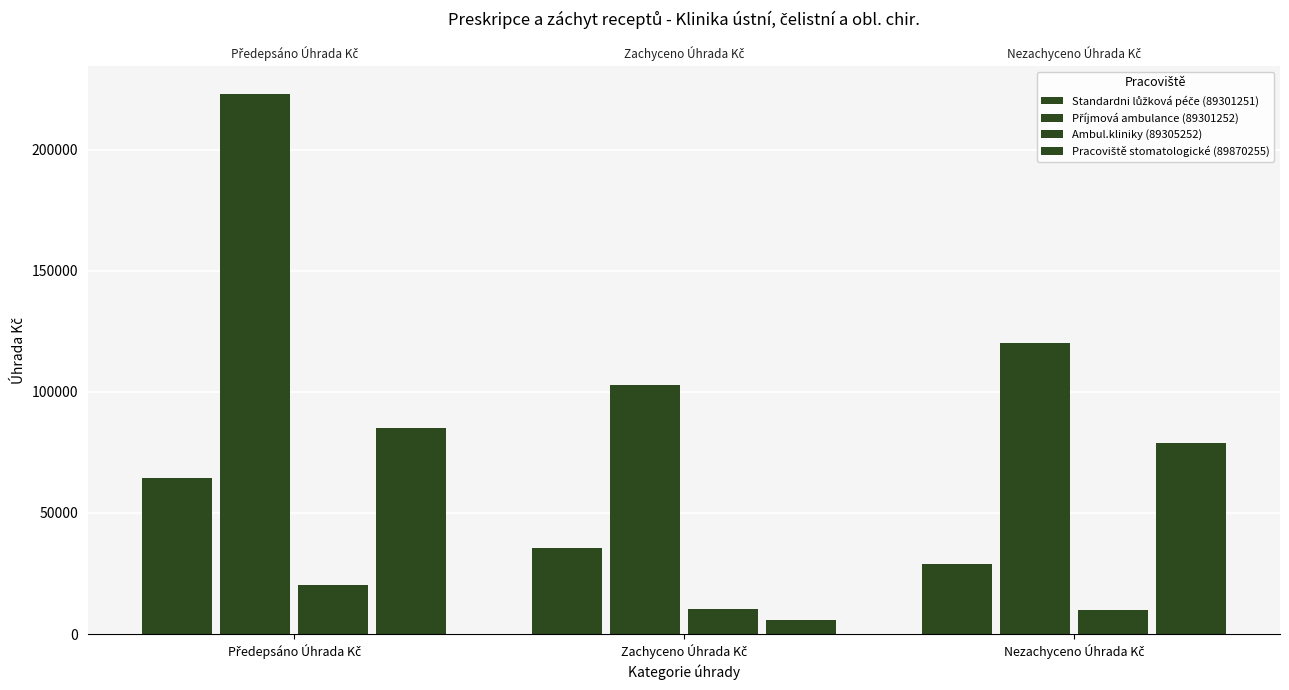

How many bars are there in each group?

4